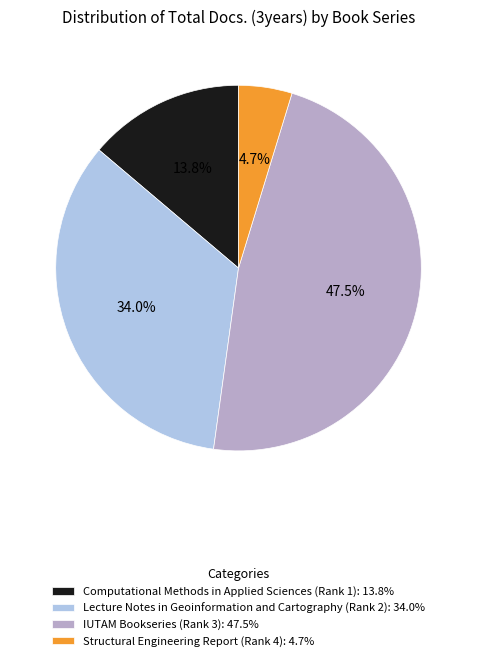

Which category has the biggest portion of the pie?

IUTAM Bookseries (Rank 3)